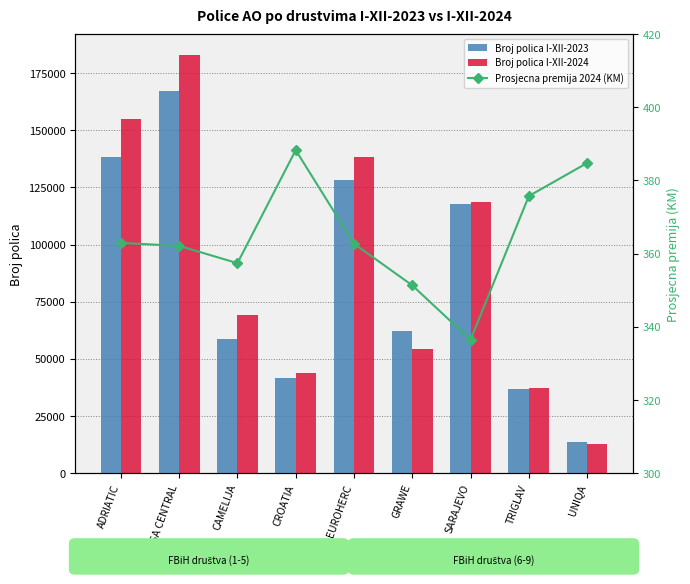

Reading left to right, transcribe all the data shown in this chart.

Broj polica I-XII-2023: ADRIATIC=138255.0	ASA CENTRAL=167282.0	CAMELIJA=58850.0	CROATIA=41613.0	EUROHERC=128283.0	GRAWE=62116.0	SARAJEVO=117841.0	TRIGLAV=36608.0	UNIQA=13435.0
Broj polica I-XII-2024: ADRIATIC=154958.0	ASA CENTRAL=182879.0	CAMELIJA=69024.0	CROATIA=43728.0	EUROHERC=138404.0	GRAWE=54150.0	SARAJEVO=118401.0	TRIGLAV=37198.0	UNIQA=12858.0
Prosjecna premija 2024 (KM): ADRIATIC=362.9	ASA CENTRAL=362.1	CAMELIJA=357.4	CROATIA=388.3	EUROHERC=362.7	GRAWE=351.3	SARAJEVO=336.4	TRIGLAV=375.7	UNIQA=384.8